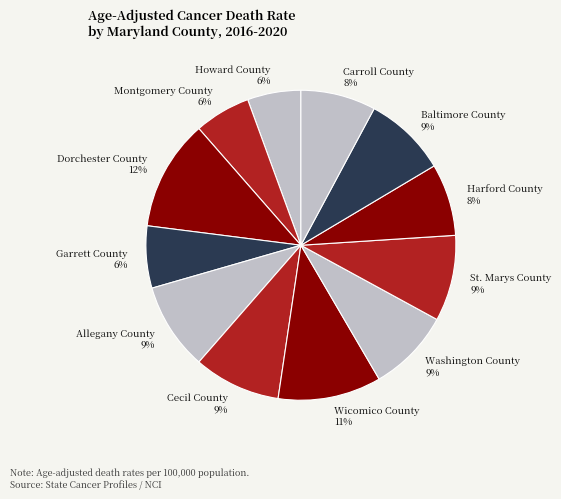

To the nearest percent, what is the average slice percentage?

8%